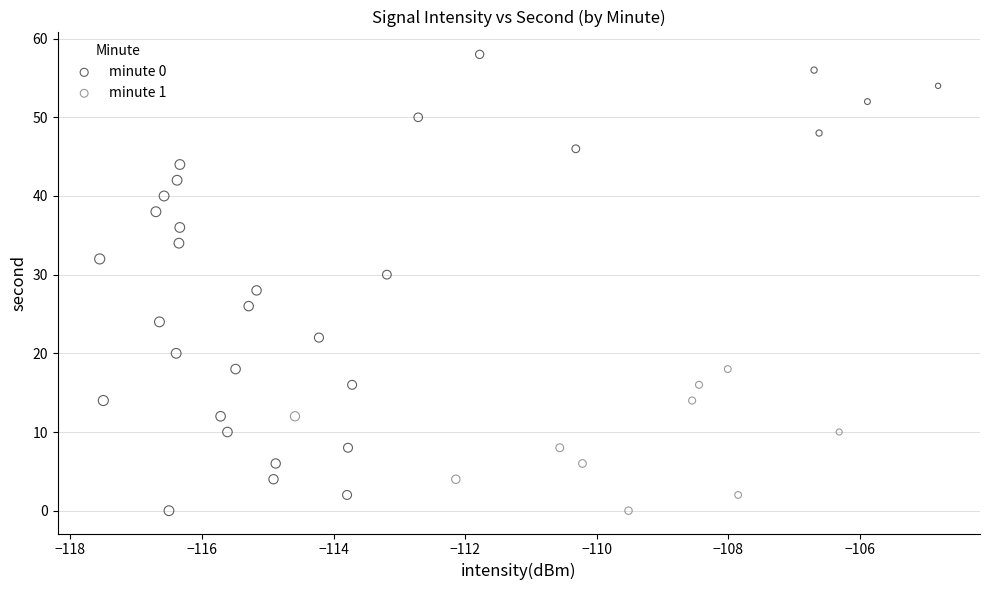

Which series reaches the maximum Y coordinate?

minute 0